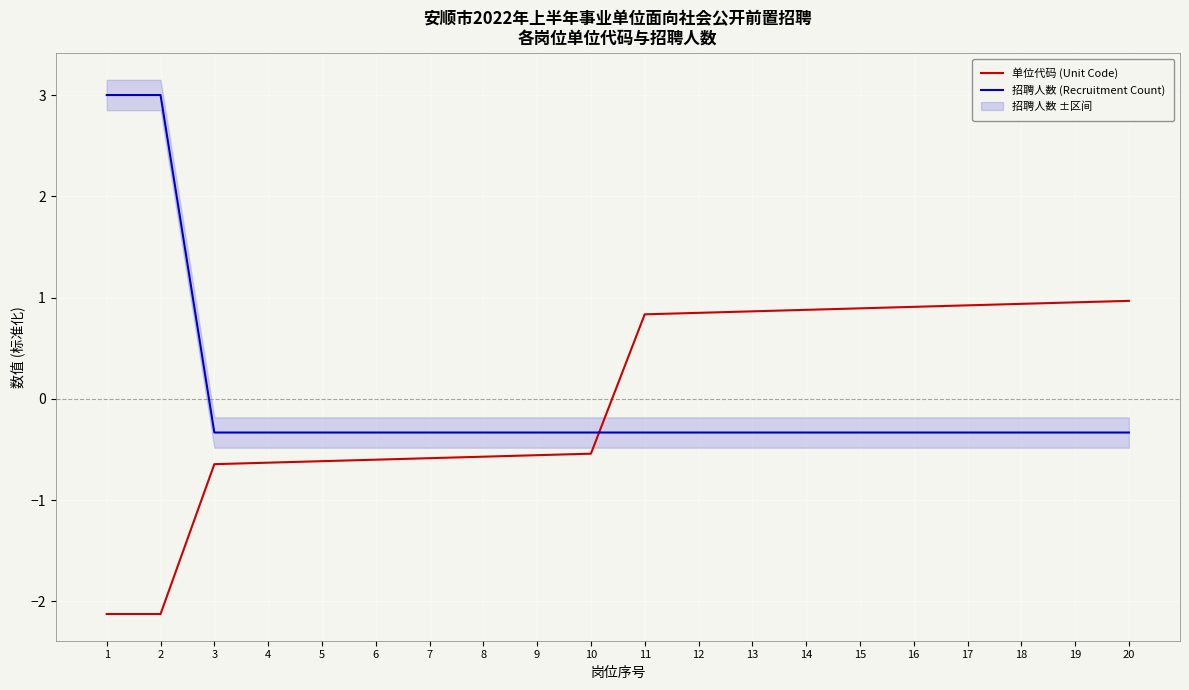

The 单位代码 (Unit Code) series shows 1.3 at 18. True or false?

False